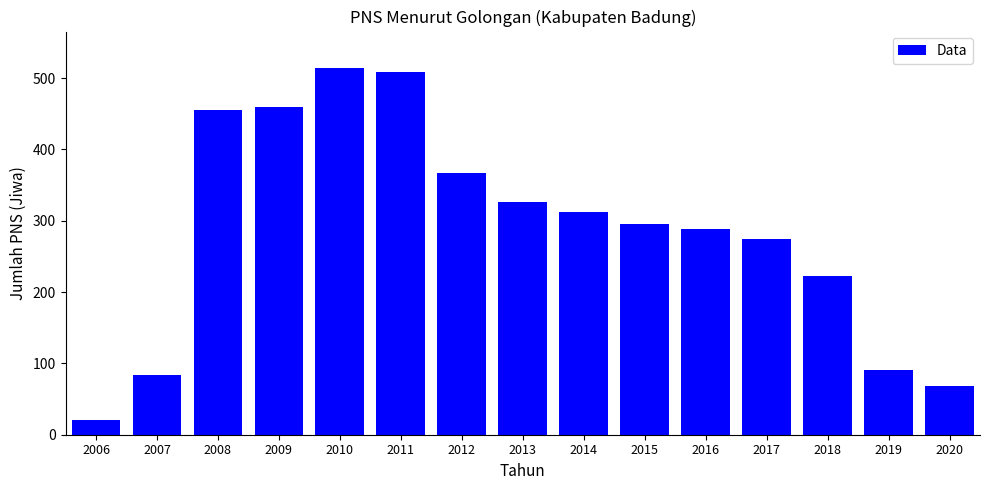

What is the average value?

286